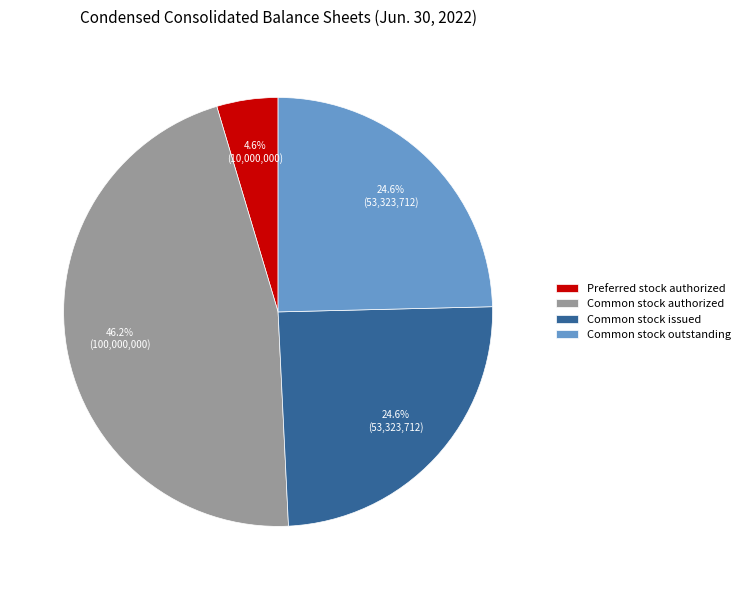

Does Common stock outstanding represent more than half of the total?

No